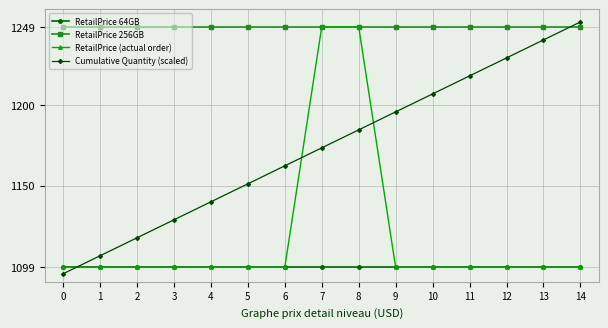

What is the value of the Cumulative Quantity (scaled) point at the 4th from the left?

1128.6